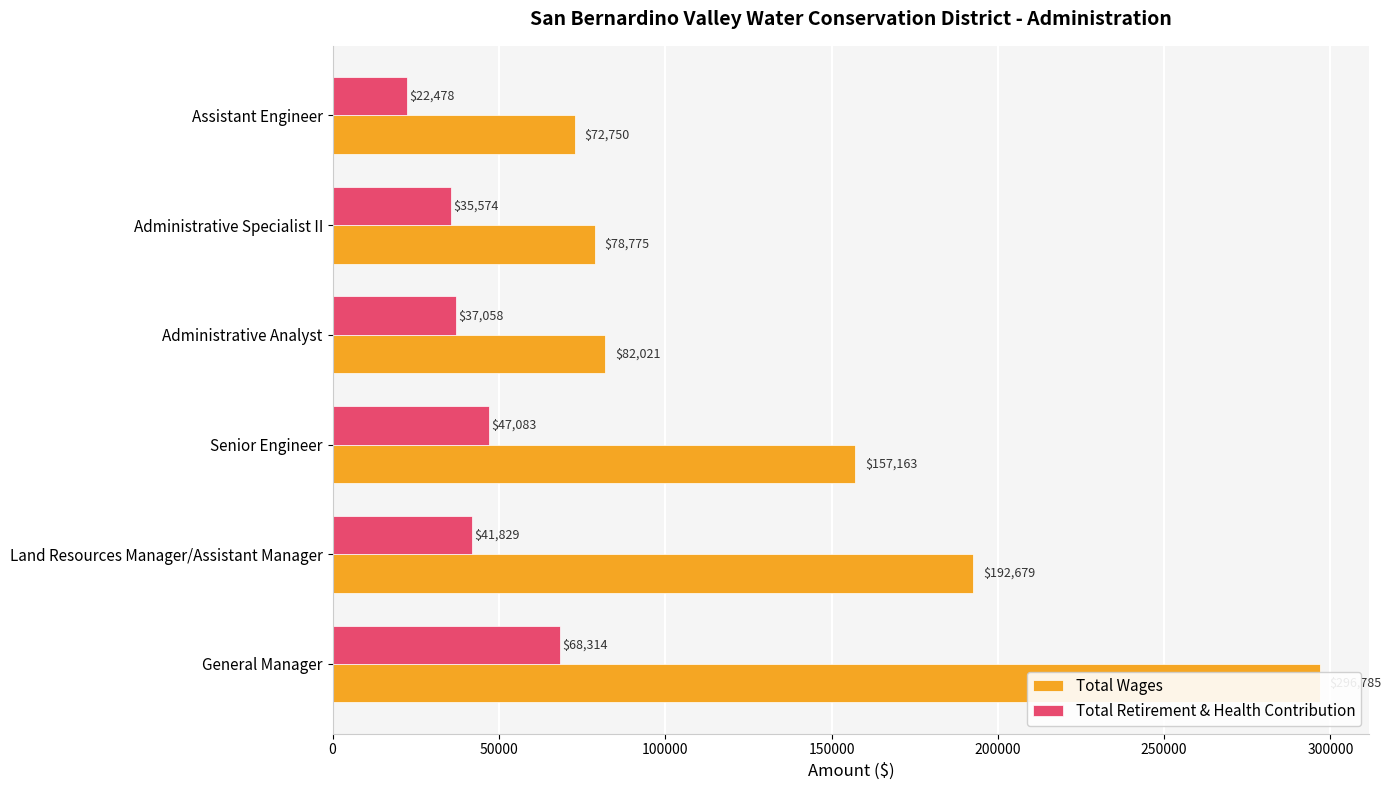

True or false: Total Retirement & Health Contribution has a value of 19379 at Administrative Specialist II.

False